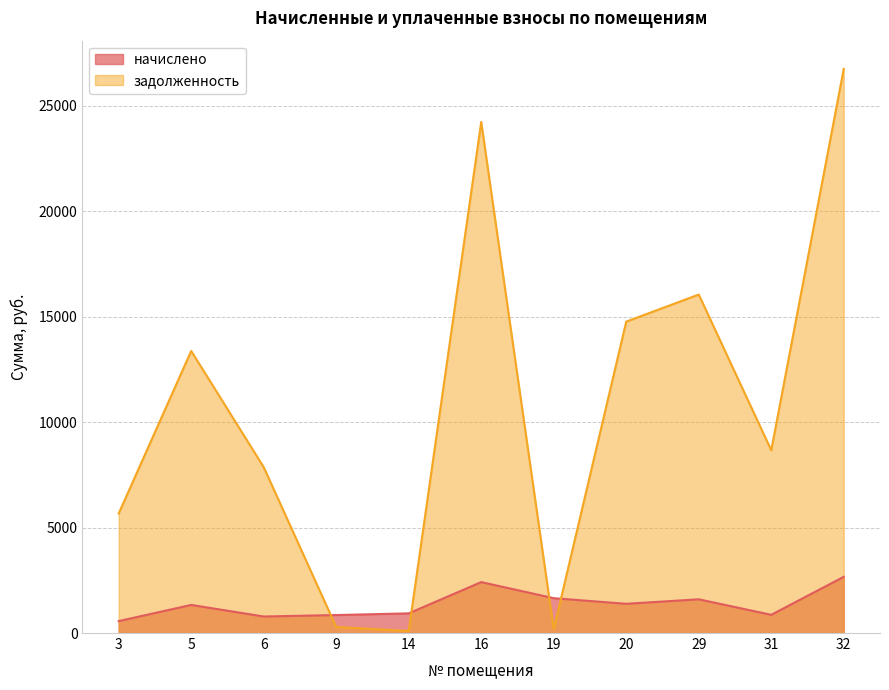

Between which two adjacent categories do задолженность and начислено first intersect?

6 and 9